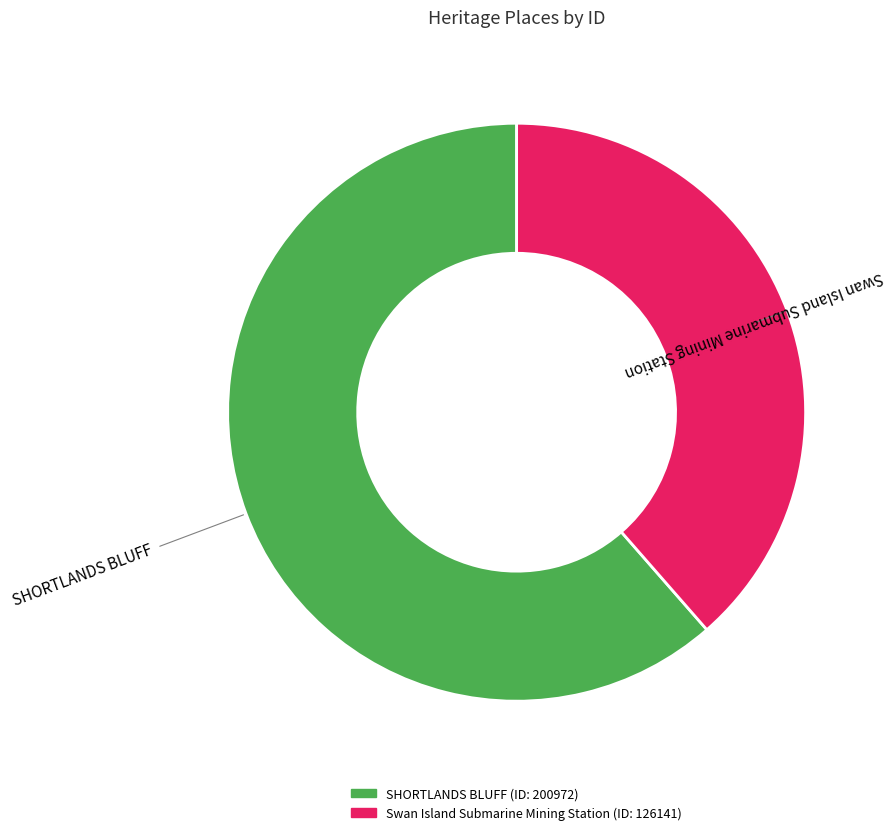

The Swan Island Submarine Mining Station slice represents 39% of the pie. True or false?

True